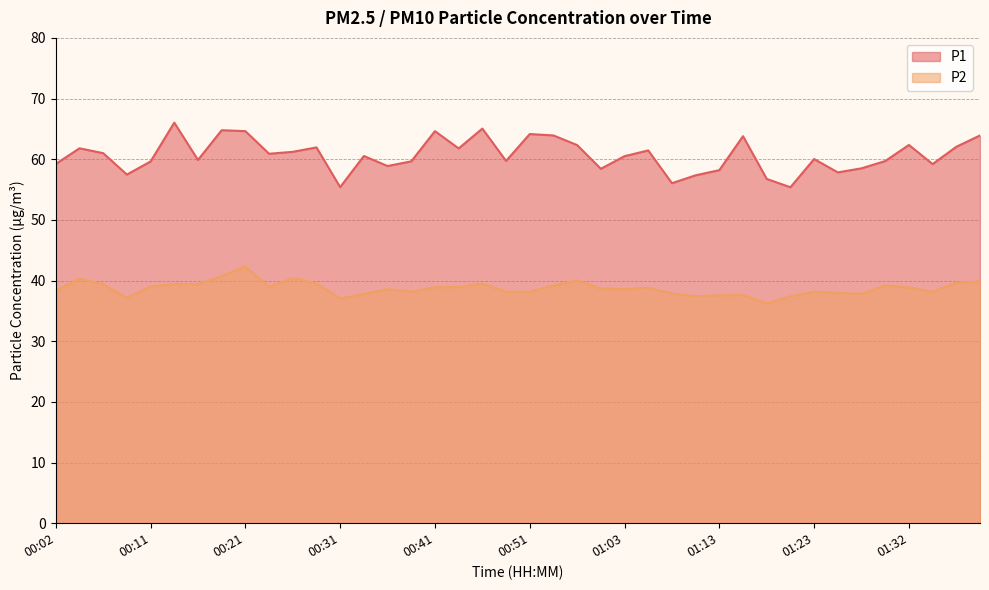

Which has a higher value, 01:10 or 00:26?

00:26